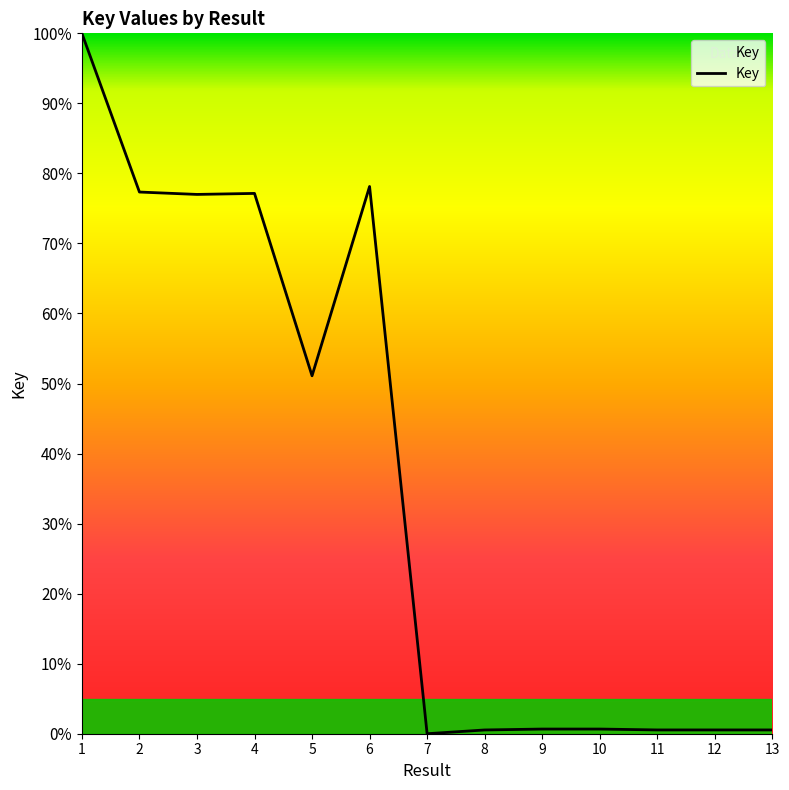

Where is the data nearest to the value 50?

5